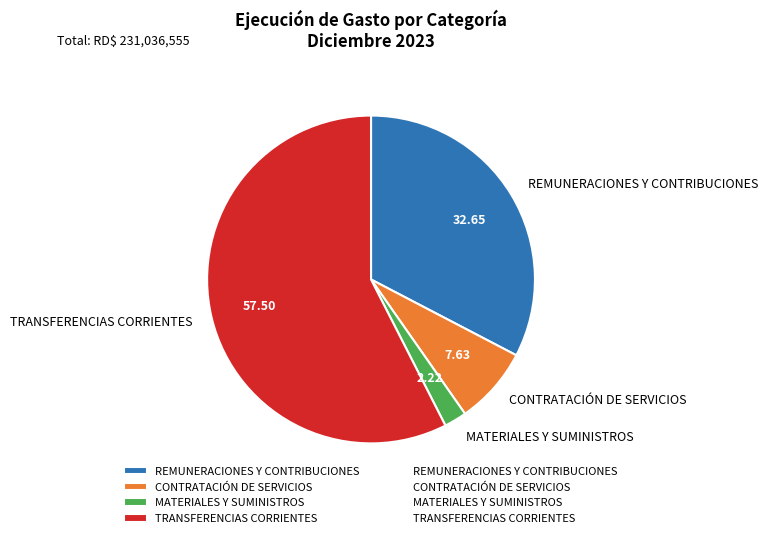

How many segments does this pie chart have?

4